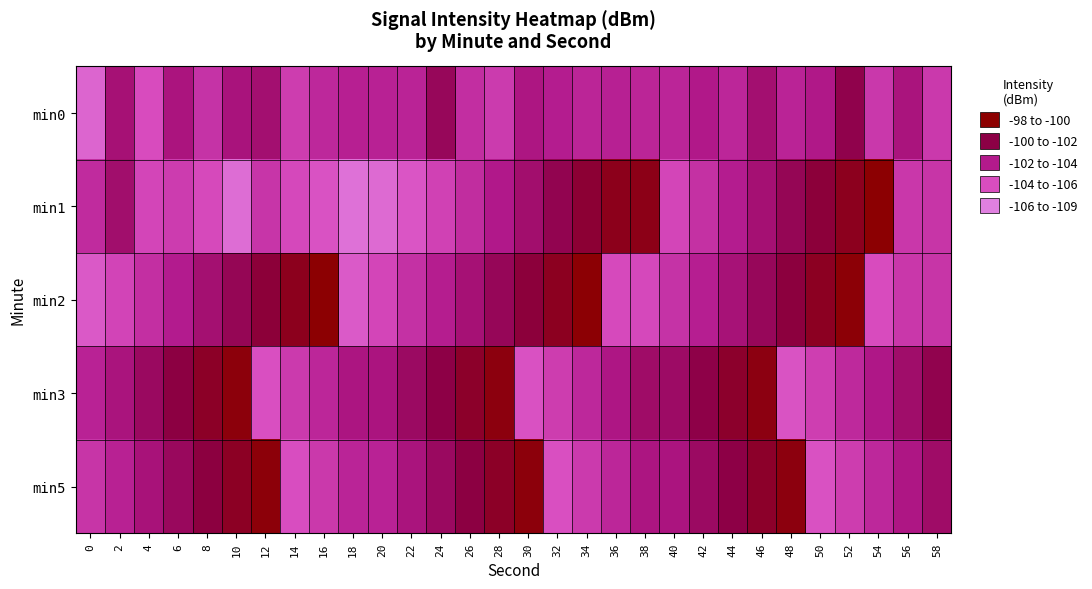

At which category does the chart reach its minimum across all series?

16